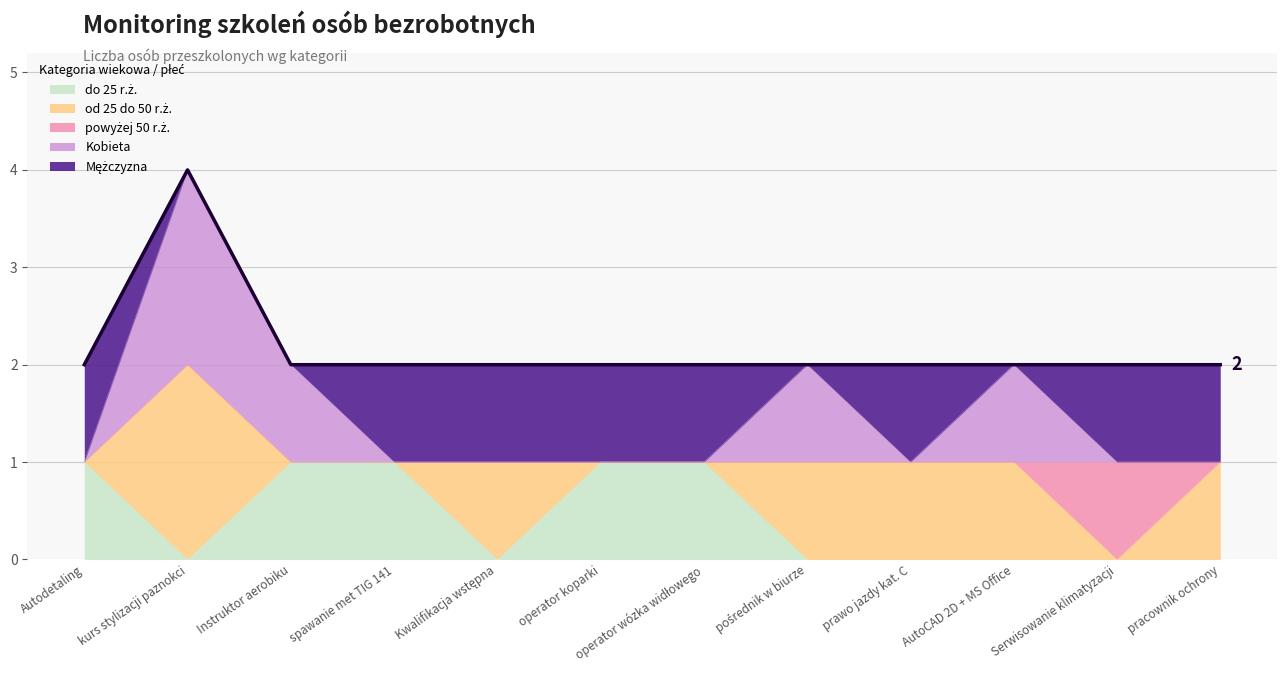

Where is the first local maximum for Mężczyzna?

prawo jazdy kat. C